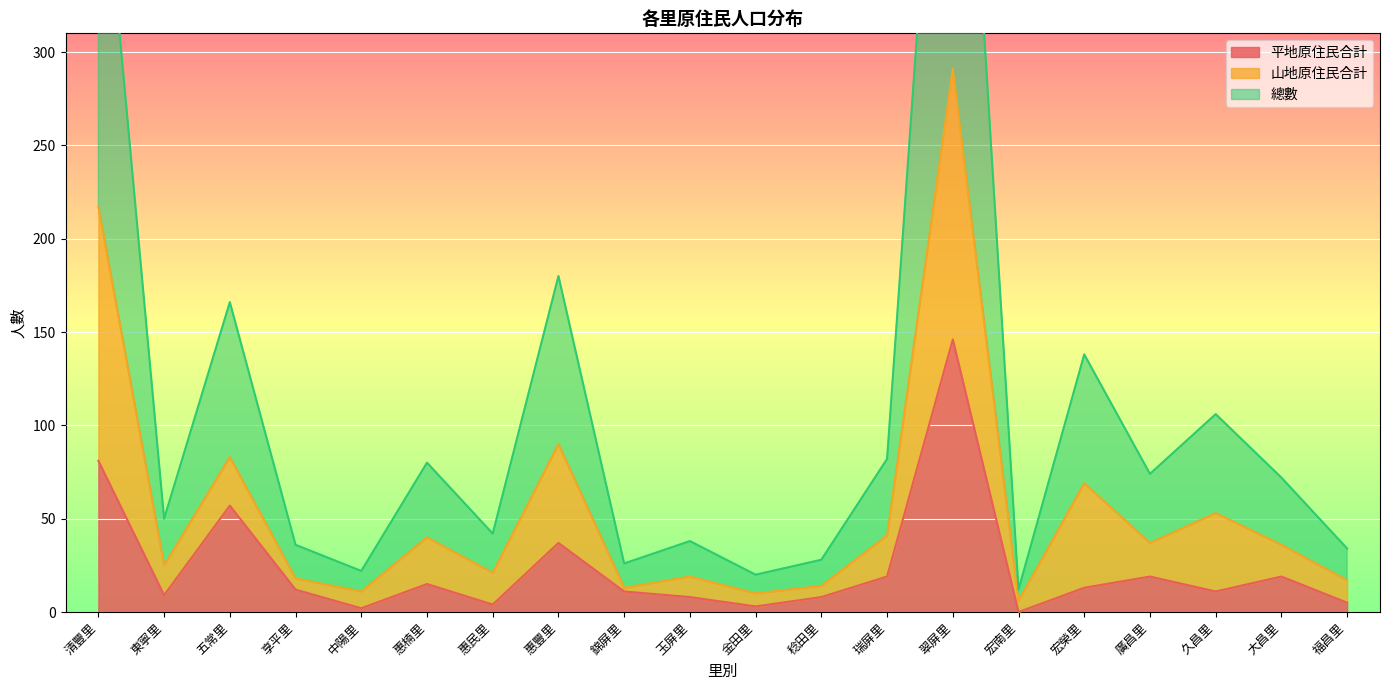

What is the approximate value of 平地原住民合計 at 享平里?

12